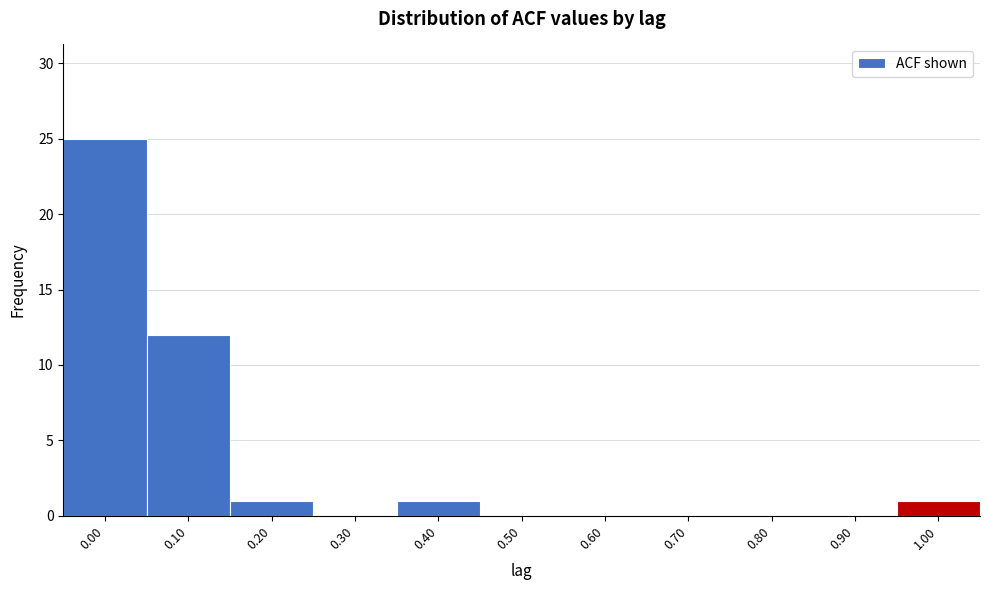

How tall is the bar that spans 0.15 to 0.25 on the x-axis? The values are not printed on the chart, so give them approximately, as read against the axis.

1